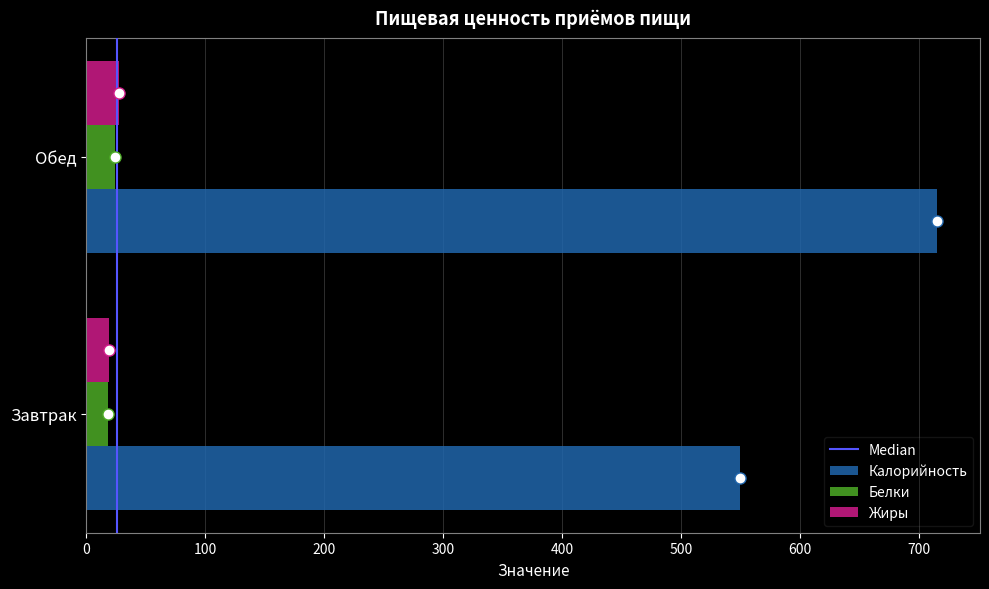

What is the minimum value for Калорийность?

548.9